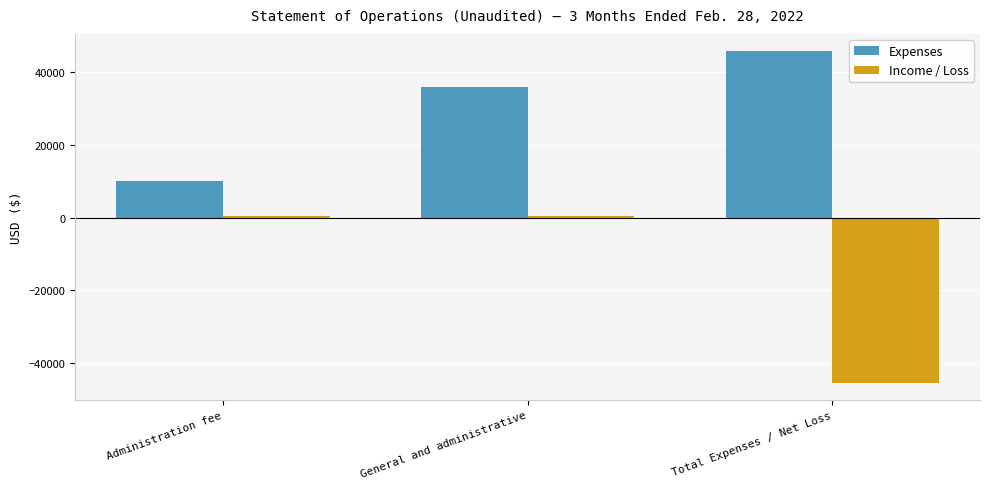

Rank the series by their average value, from lowest to highest.

Income / Loss, Expenses